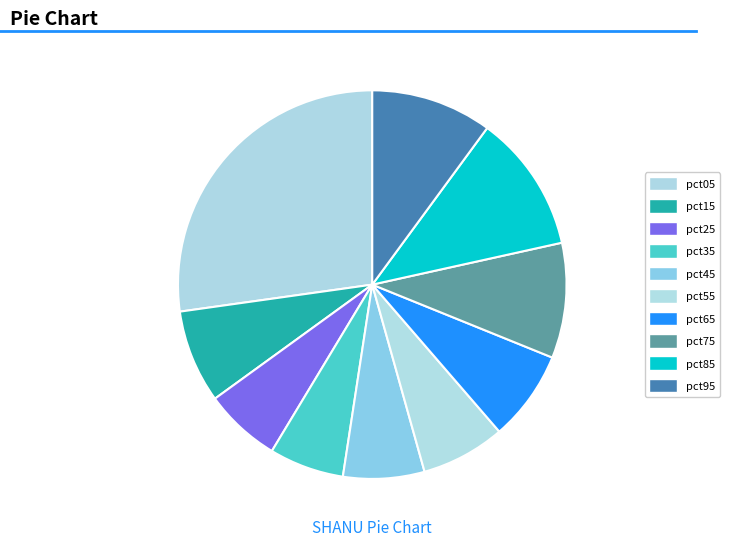

How many slices are in this pie chart?

10